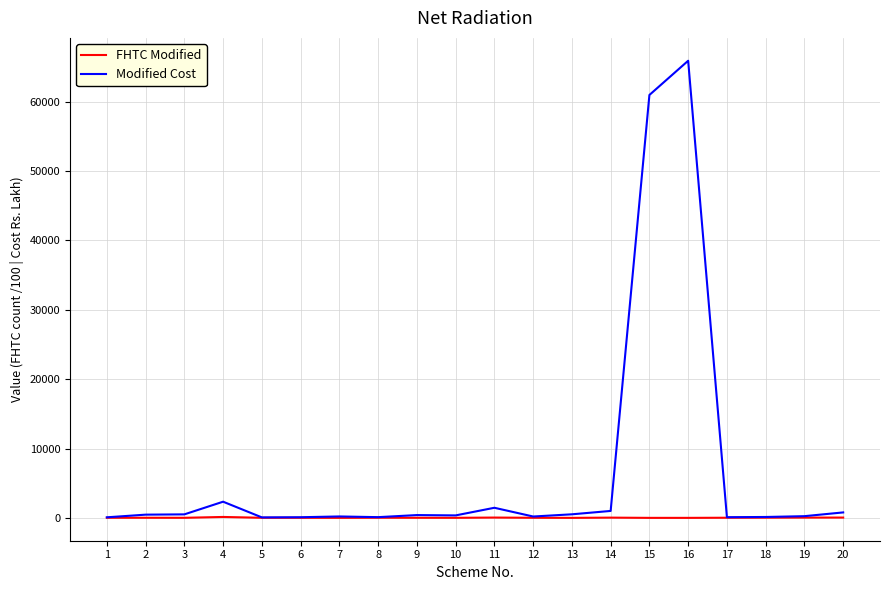

Rank the series by their average value, from highest to lowest.

Modified Cost, FHTC Modified